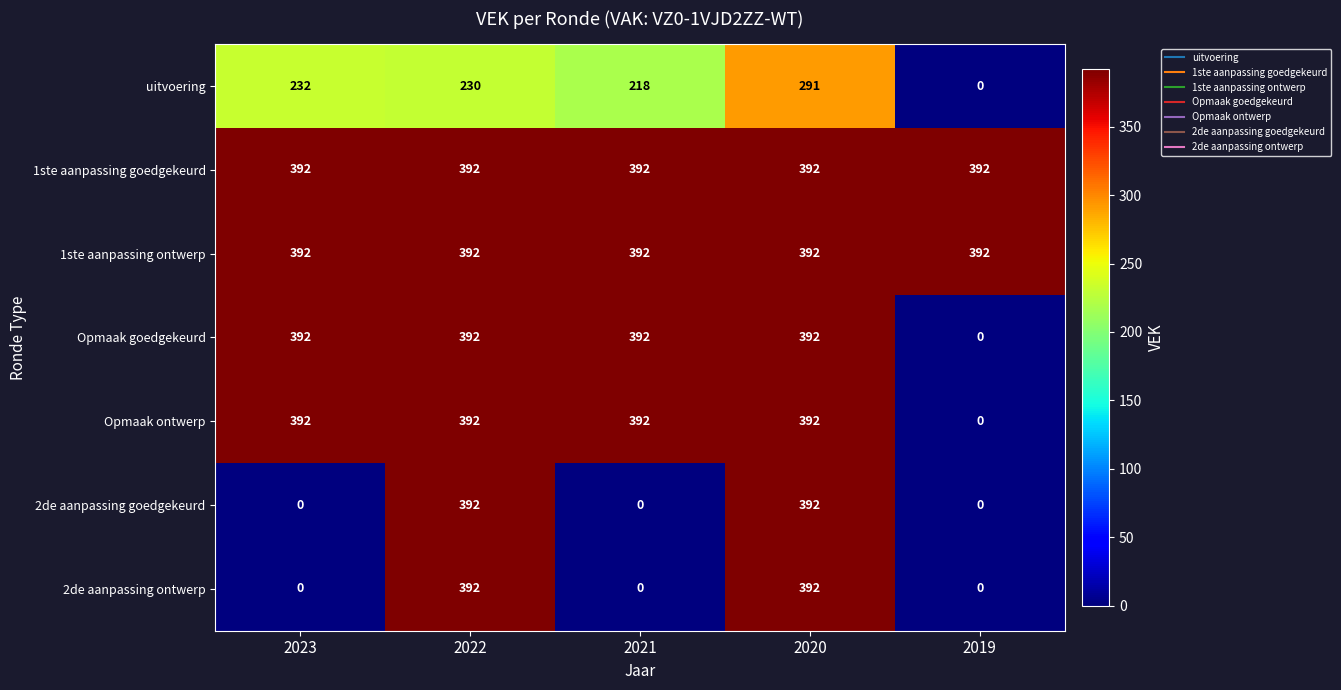

What is the sum of the 1ste aanpassing goedgekeurd values at 2021 and 2022?

784